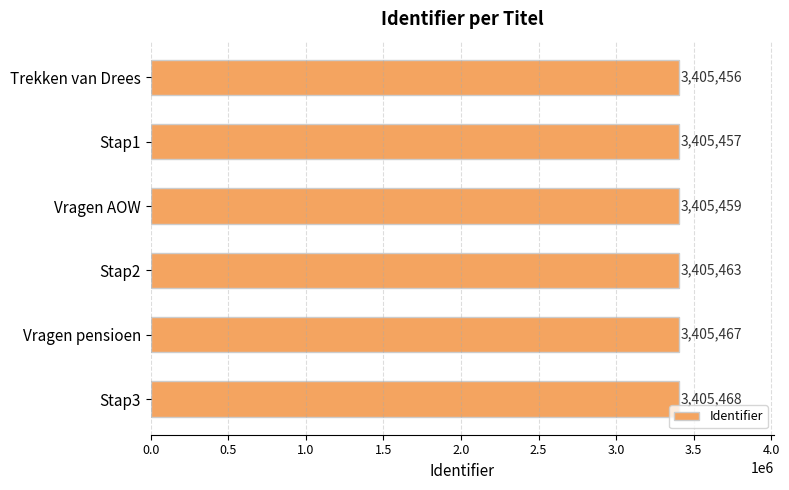

What is the smallest value displayed?

3405456